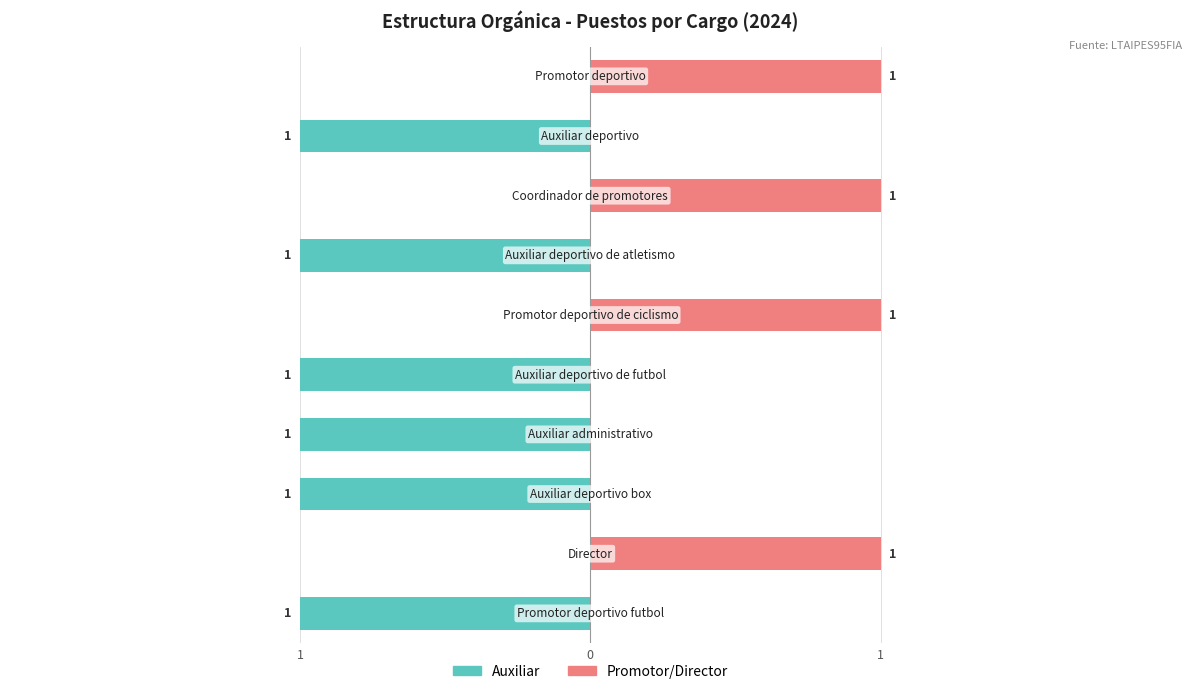

Does the chart contain any negative values?

Yes